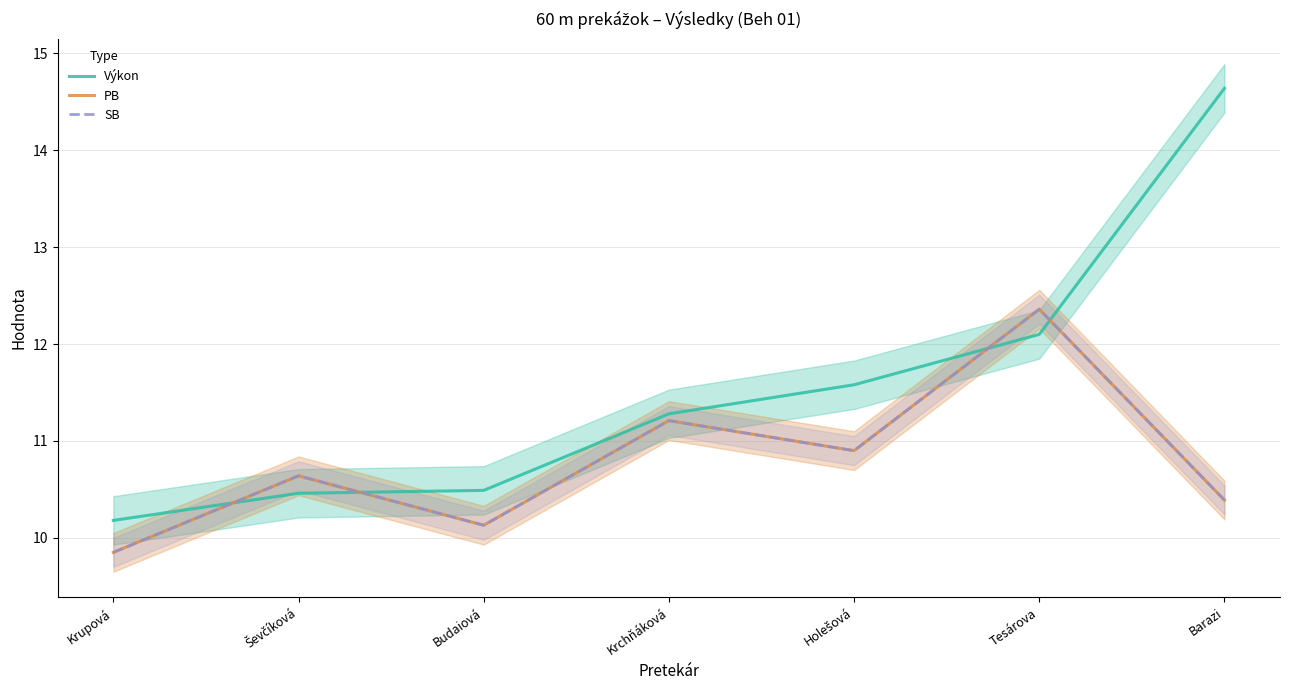

Which label corresponds to the largest value in the chart?

Barazi